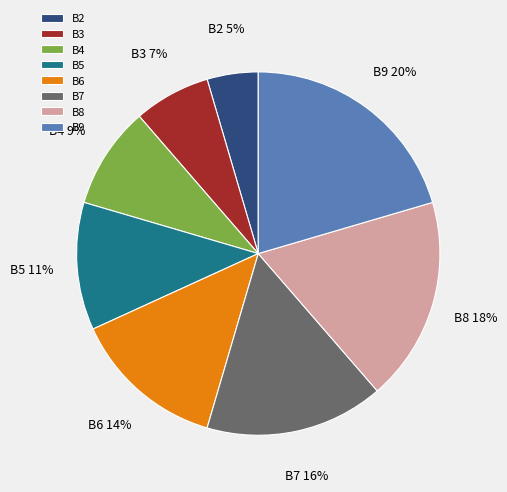

Does any single category account for the majority?

No